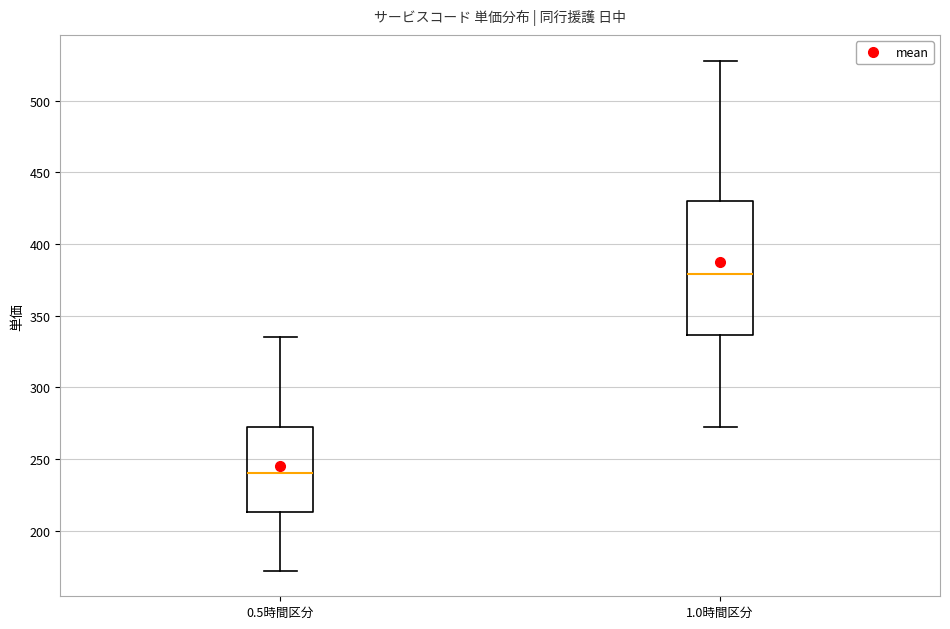

Comparing the boxes themselves (not the whiskers), which one is the tallest?

1.0時間区分